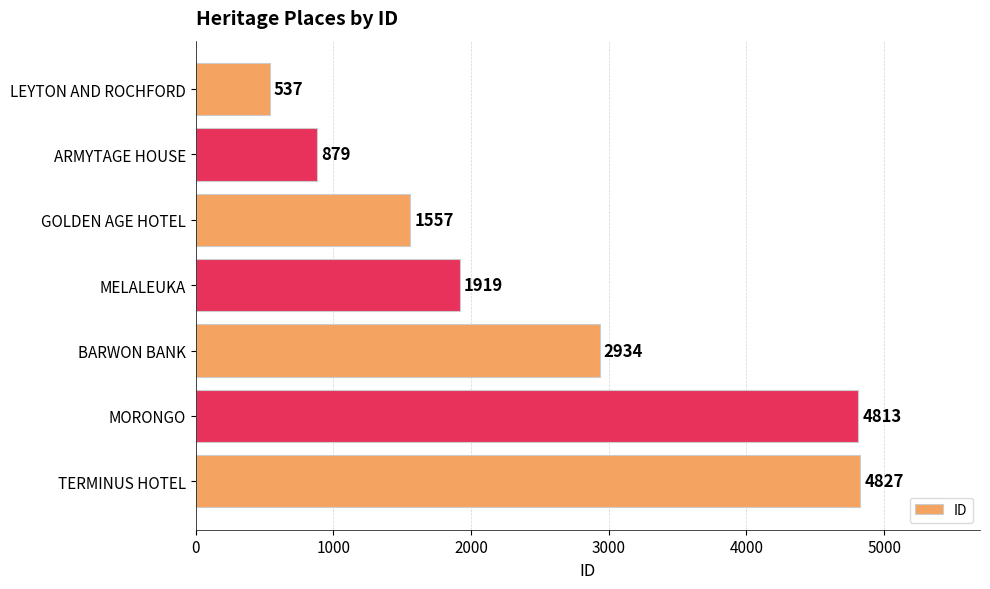

At which label is the value closest to 2682?

BARWON BANK